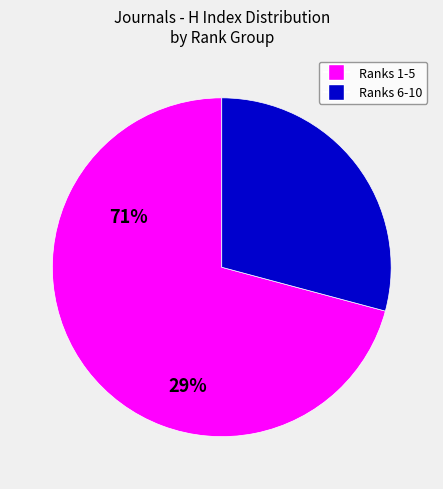

Is there a majority slice in this chart?

Yes